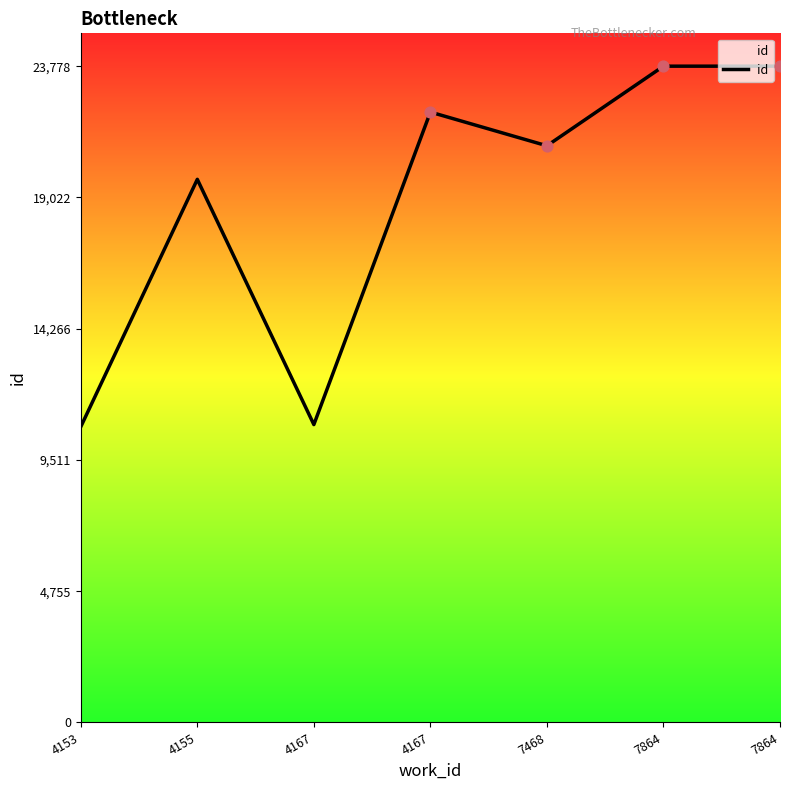

What is the ratio of the value at 4155 to the value at 4167?

1.8